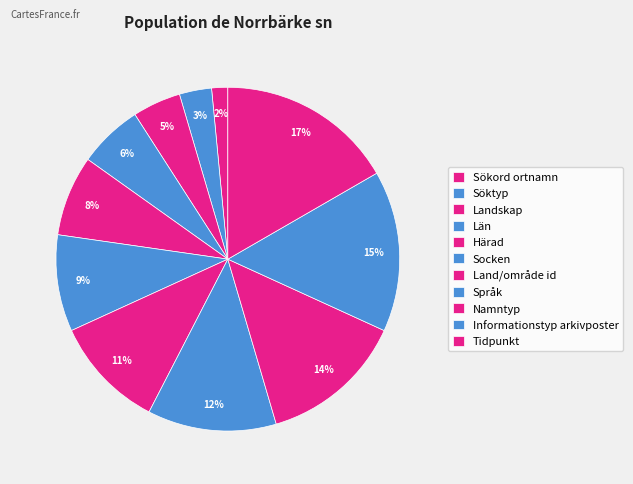

How many slices are in this pie chart?

11